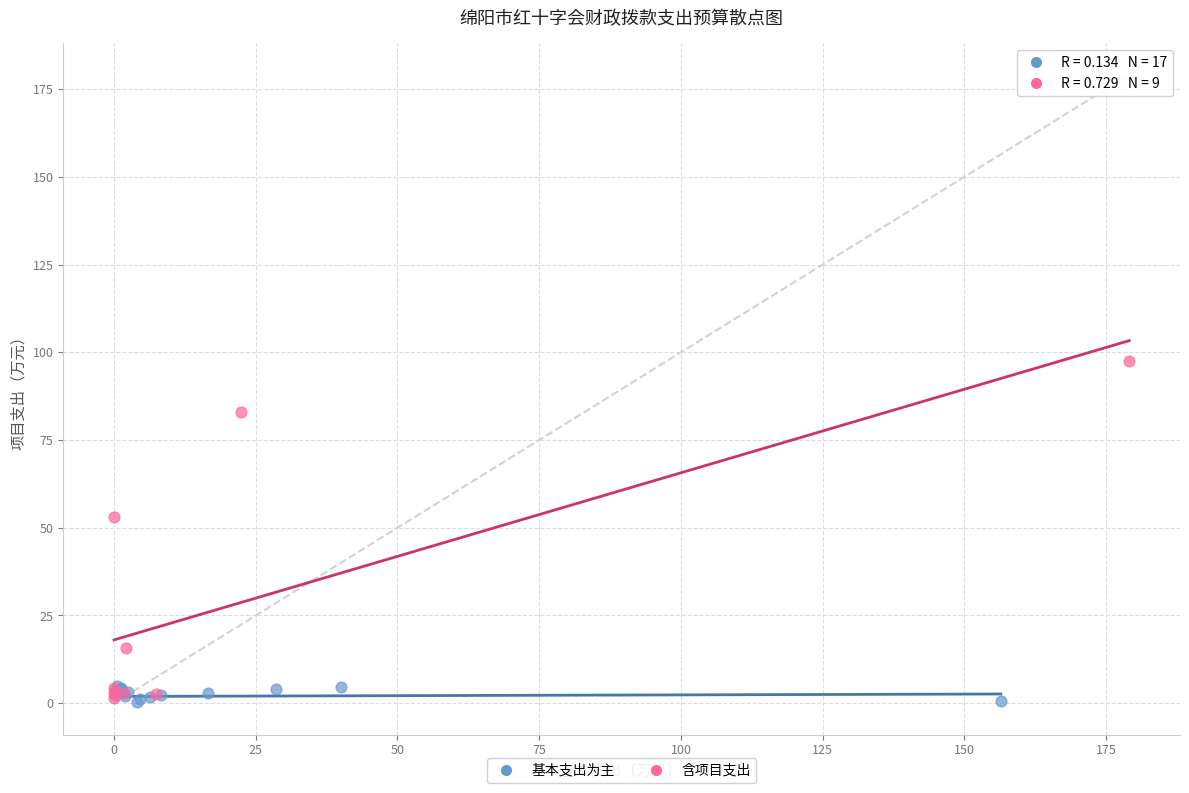

Which series contains the highest Y value?

含项目支出